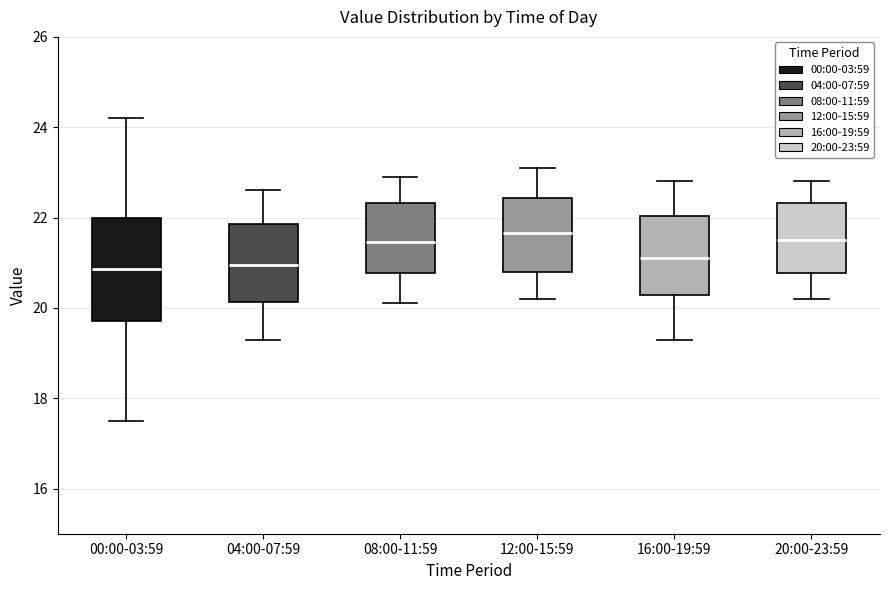

Reading left to right, read every box against the y-axis: the position of its median line, the range the box covers, and the ends of its whiskers. The values are not printed on the chart, so give them approximately, as read against the axis.

00:00-03:59: median 20.8, box 19.8 to 22.0, whiskers 17.6 to 24.2
04:00-07:59: median 21.0, box 20.2 to 21.8, whiskers 19.4 to 22.6
08:00-11:59: median 21.4, box 20.8 to 22.4, whiskers 20.2 to 23.0
12:00-15:59: median 21.6, box 20.8 to 22.4, whiskers 20.2 to 23.2
16:00-19:59: median 21.2, box 20.2 to 22.0, whiskers 19.4 to 22.8
20:00-23:59: median 21.6, box 20.8 to 22.4, whiskers 20.2 to 22.8